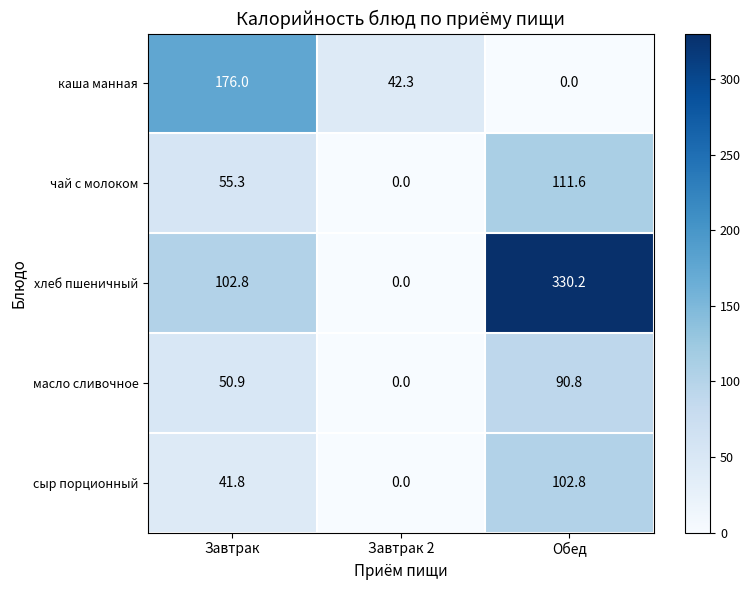

What is the sum of all каша манная values?

218.3